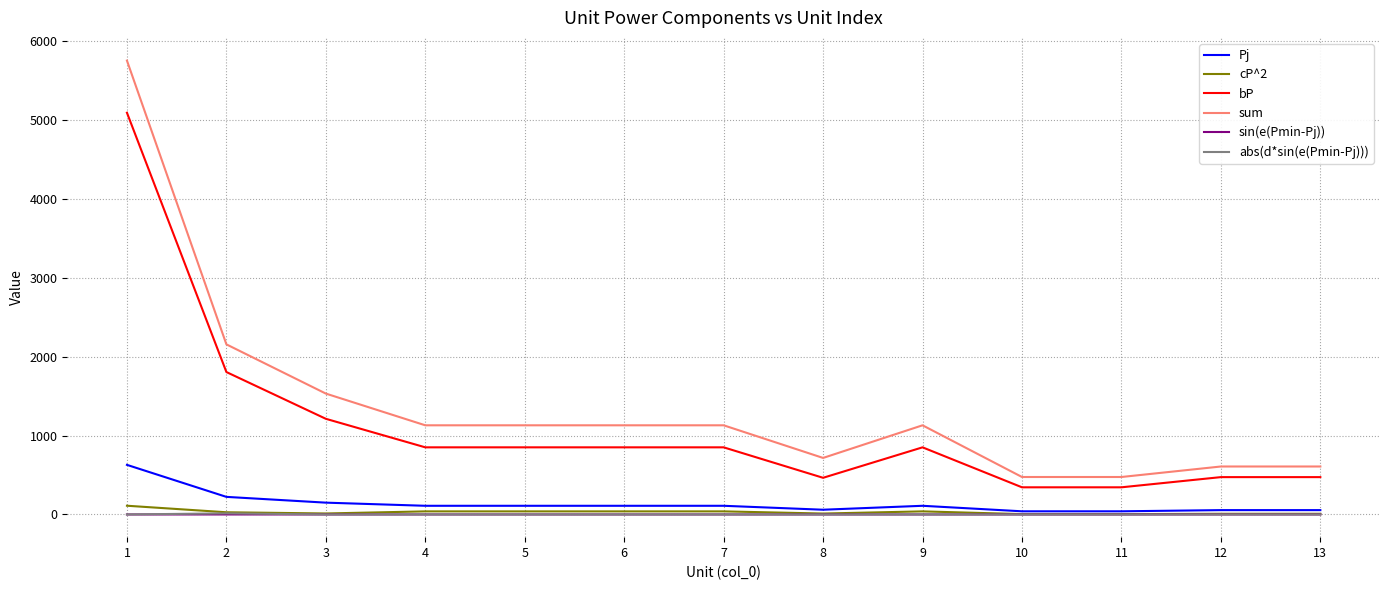

What is the maximum value shown in the chart?

5749.9